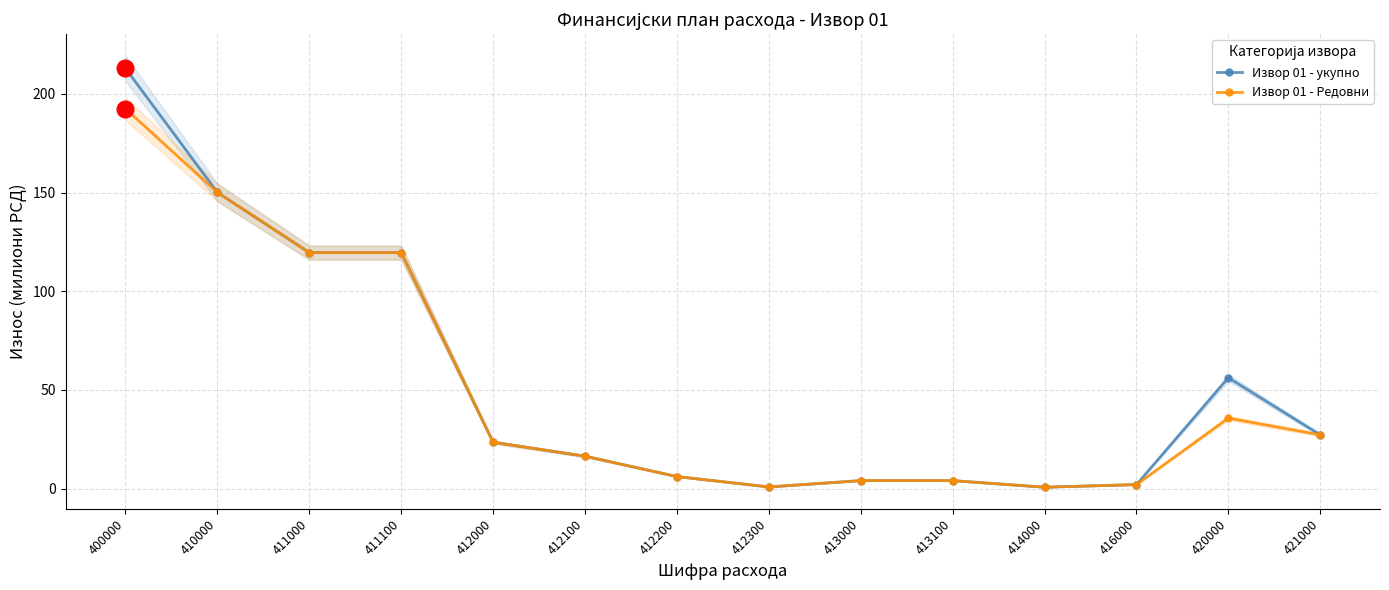

Reading left to right, transcribe all the data shown in this chart.

Извор 01 - укупно: 400000=212.8	410000=150.0	411000=119.6	411100=119.6	412000=23.5	412100=16.5	412200=6.2	412300=0.9	413000=4.1	413100=4.1	414000=0.8	416000=2.1	420000=56.2	421000=27.3
Извор 01 - Редовни: 400000=192.4	410000=150.0	411000=119.6	411100=119.6	412000=23.5	412100=16.5	412200=6.2	412300=0.9	413000=4.1	413100=4.1	414000=0.8	416000=2.1	420000=35.8	421000=27.3